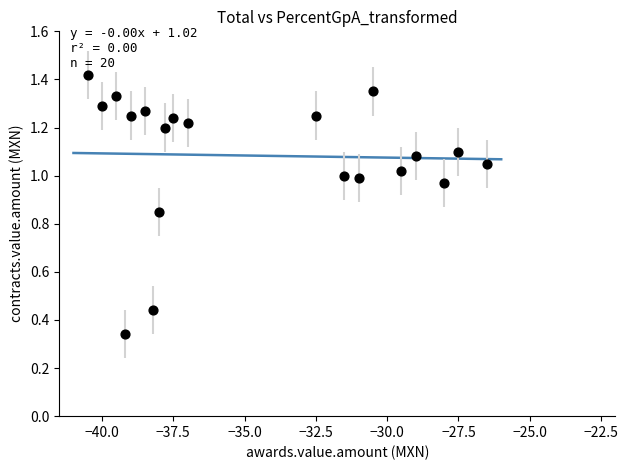

What is the range of X values (max minus min)?

14.0